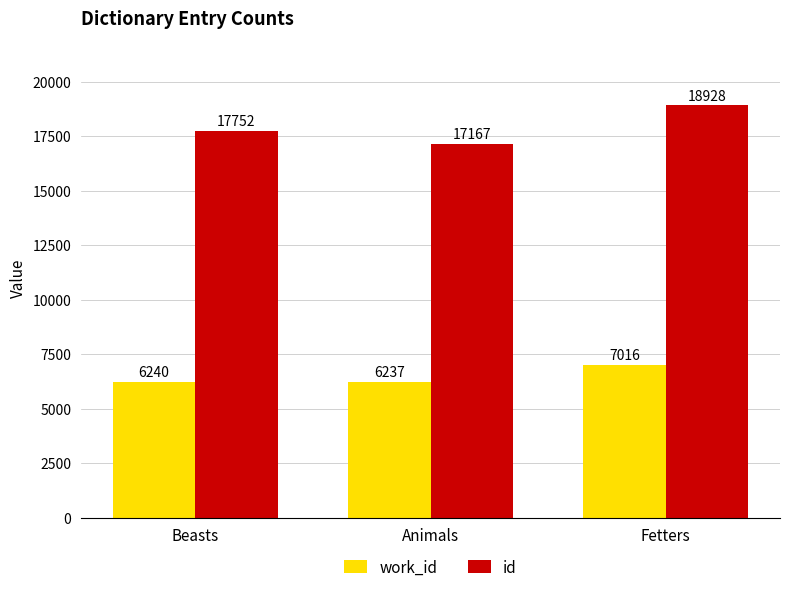

Between Beasts and Animals, which series saw the biggest shift?

id